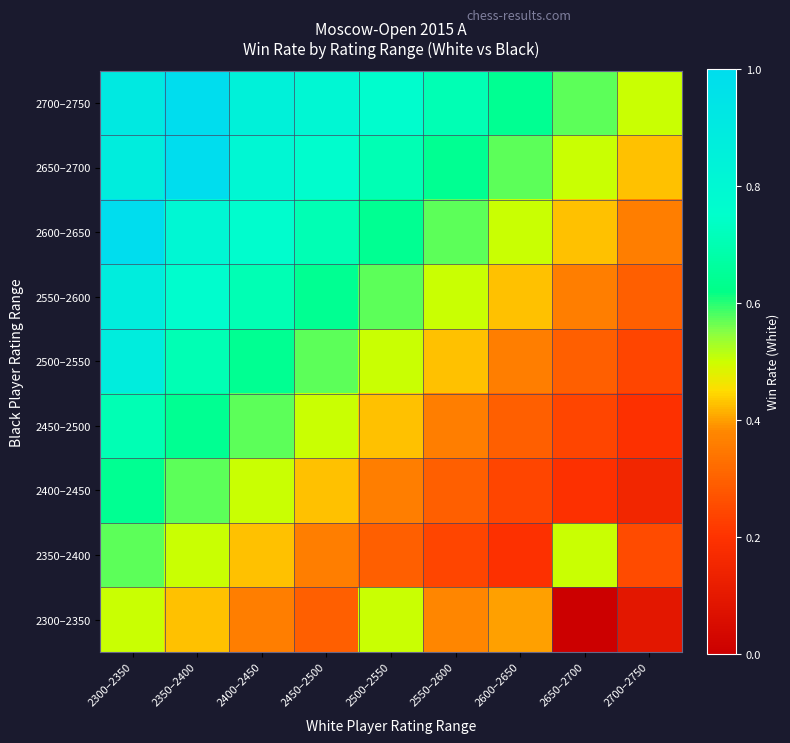

Reading left to right, list all the values displayed in this chart.

2300–2350: 2300–2350=0.5	2350–2400=0.4	2400–2450=0.4	2450–2500=0.3	2500–2550=0.5	2550–2600=0.4	2600–2650=0.4	2650–2700=0.0	2700–2750=0.1
2350–2400: 2300–2350=0.6	2350–2400=0.5	2400–2450=0.4	2450–2500=0.4	2500–2550=0.3	2550–2600=0.2	2600–2650=0.2	2650–2700=0.5	2700–2750=0.2
2400–2450: 2300–2350=0.6	2350–2400=0.6	2400–2450=0.5	2450–2500=0.4	2500–2550=0.4	2550–2600=0.3	2600–2650=0.2	2650–2700=0.2	2700–2750=0.2
2450–2500: 2300–2350=0.7	2350–2400=0.6	2400–2450=0.6	2450–2500=0.5	2500–2550=0.4	2550–2600=0.4	2600–2650=0.3	2650–2700=0.2	2700–2750=0.2
2500–2550: 2300–2350=0.9	2350–2400=0.7	2400–2450=0.6	2450–2500=0.6	2500–2550=0.5	2550–2600=0.4	2600–2650=0.4	2650–2700=0.3	2700–2750=0.2
2550–2600: 2300–2350=0.9	2350–2400=0.8	2400–2450=0.7	2450–2500=0.6	2500–2550=0.6	2550–2600=0.5	2600–2650=0.4	2650–2700=0.4	2700–2750=0.3
2600–2650: 2300–2350=1.0	2350–2400=0.8	2400–2450=0.8	2450–2500=0.7	2500–2550=0.6	2550–2600=0.6	2600–2650=0.5	2650–2700=0.4	2700–2750=0.4
2650–2700: 2300–2350=0.9	2350–2400=1.0	2400–2450=0.8	2450–2500=0.8	2500–2550=0.7	2550–2600=0.6	2600–2650=0.6	2650–2700=0.5	2700–2750=0.4
2700–2750: 2300–2350=0.9	2350–2400=1.0	2400–2450=0.8	2450–2500=0.8	2500–2550=0.8	2550–2600=0.7	2600–2650=0.6	2650–2700=0.6	2700–2750=0.5